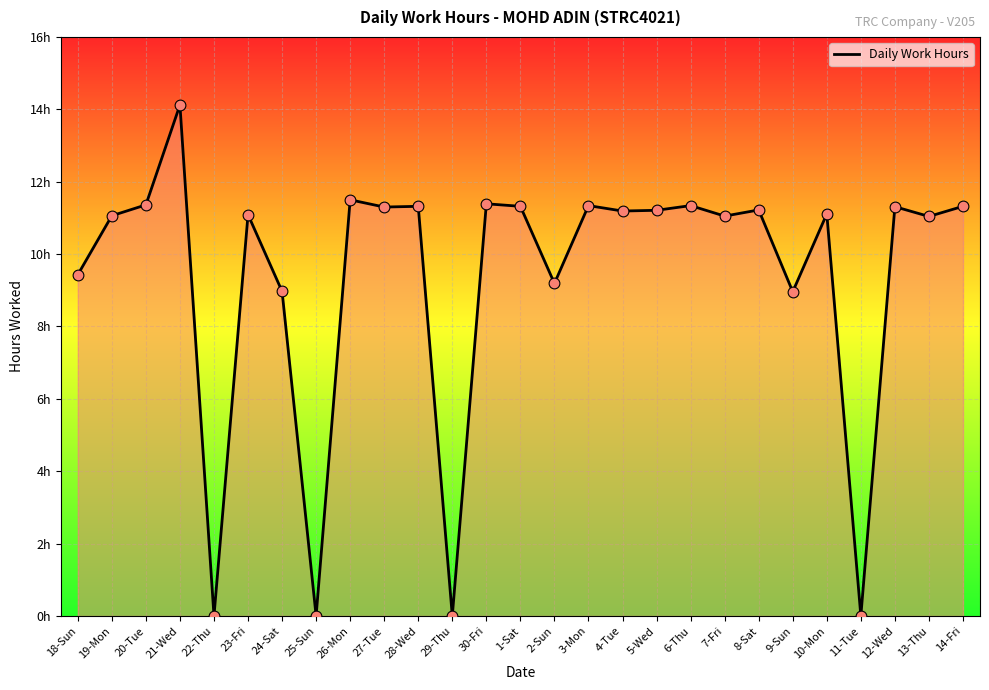

Does the chart have visible grid lines?

Yes